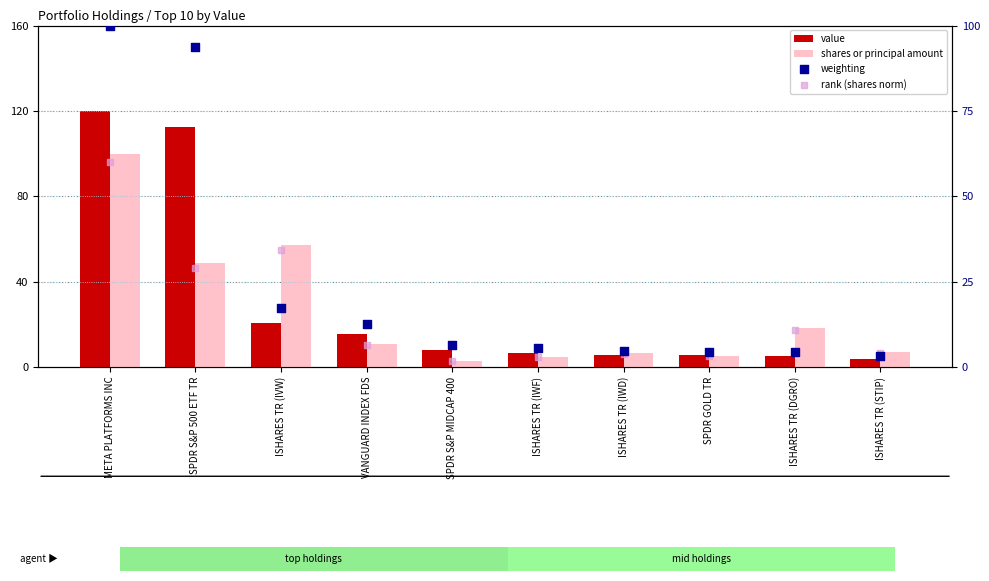

At how many categories does at least one series exceed 84?

2